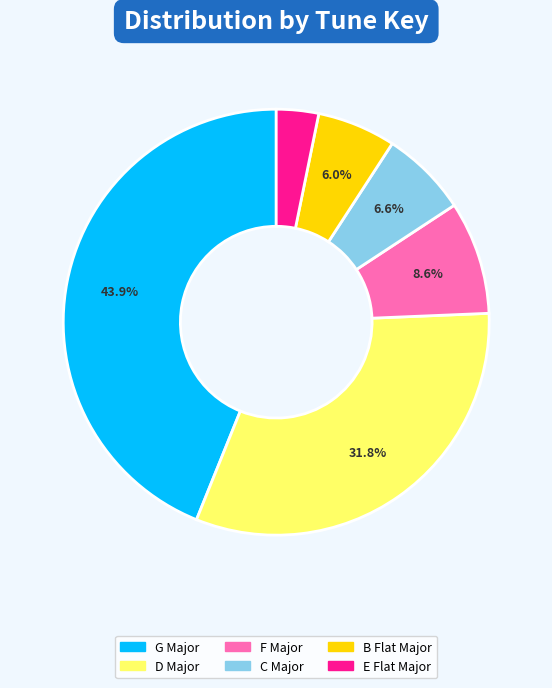

How many segments does this pie chart have?

6